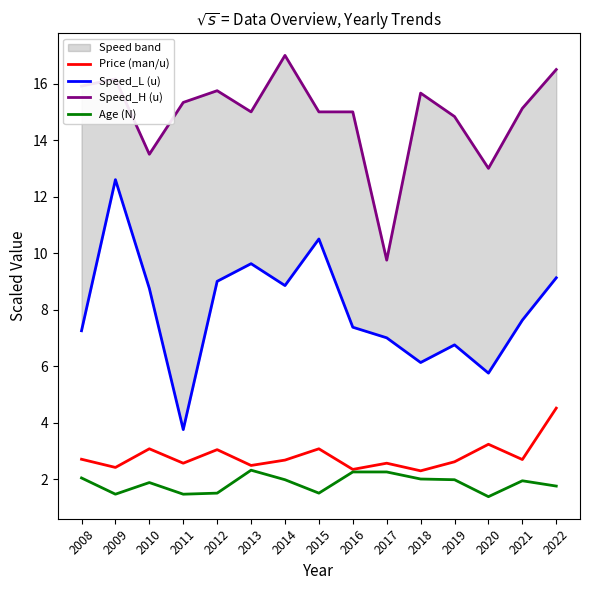

What is the average value of the Price (man/u) series?

2.8